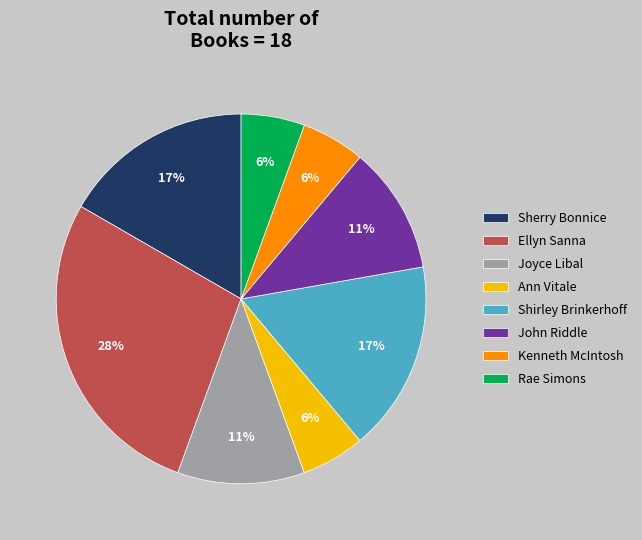

Which category has the biggest portion of the pie?

Ellyn Sanna